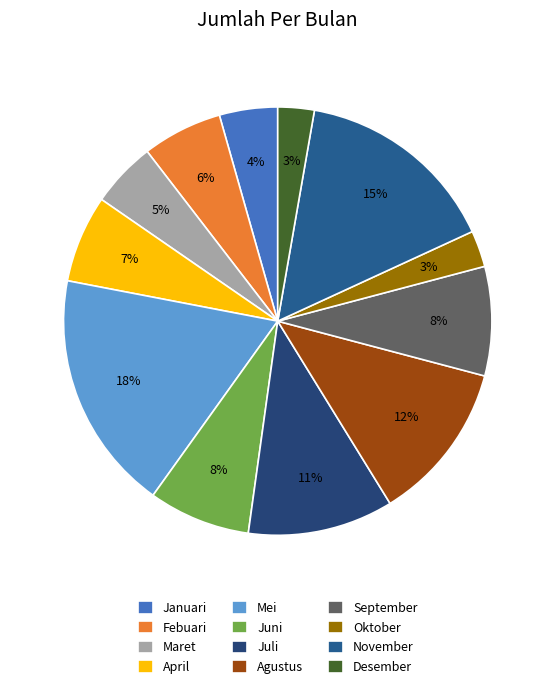

Combined, what portion of the pie is Juni and November?

23.1%